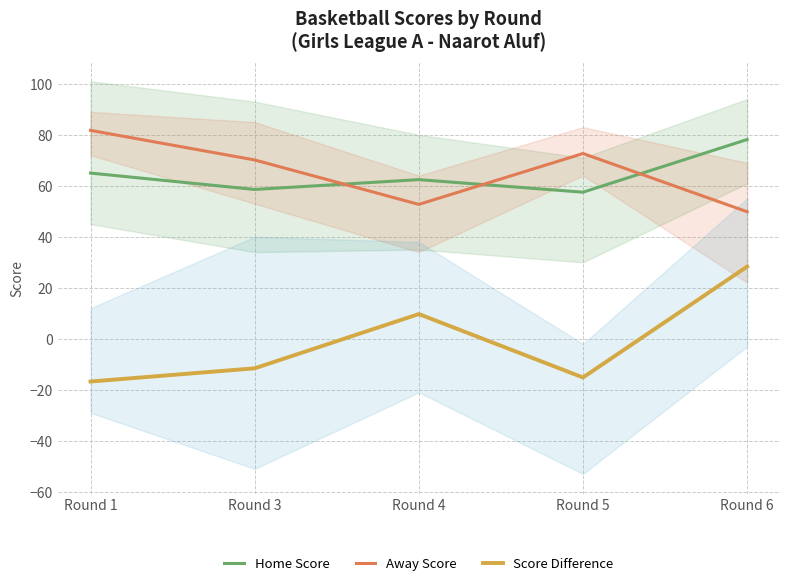

At which category does Away Score reach its first local valley?

Round 4